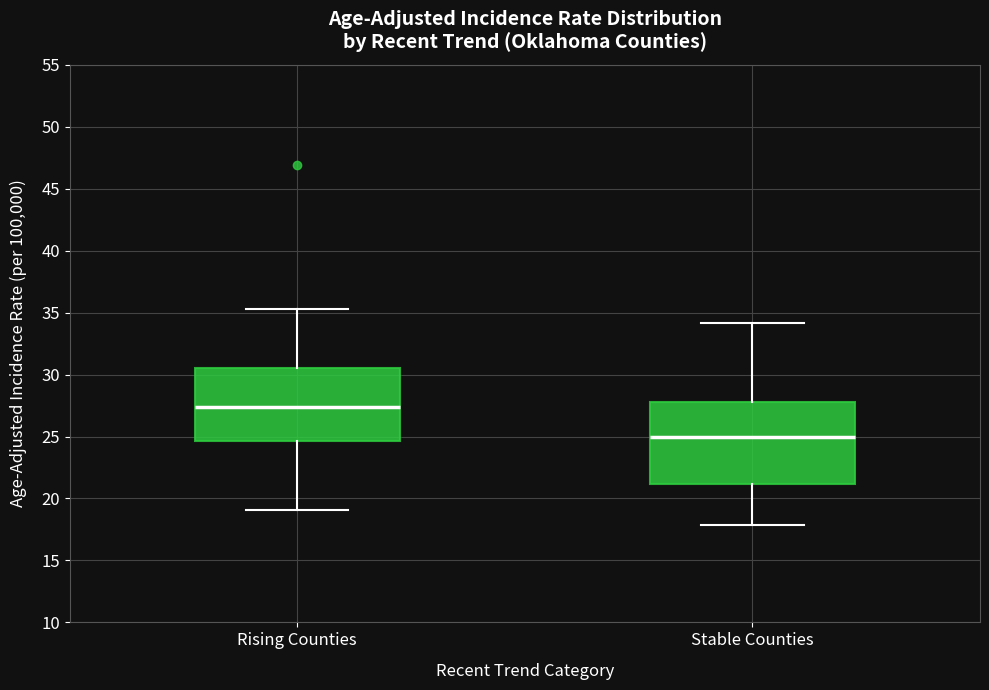

Where is the lower edge of the box for Rising Counties on the y-axis? The values are not printed on the chart, so give them approximately, as read against the axis.

24.5